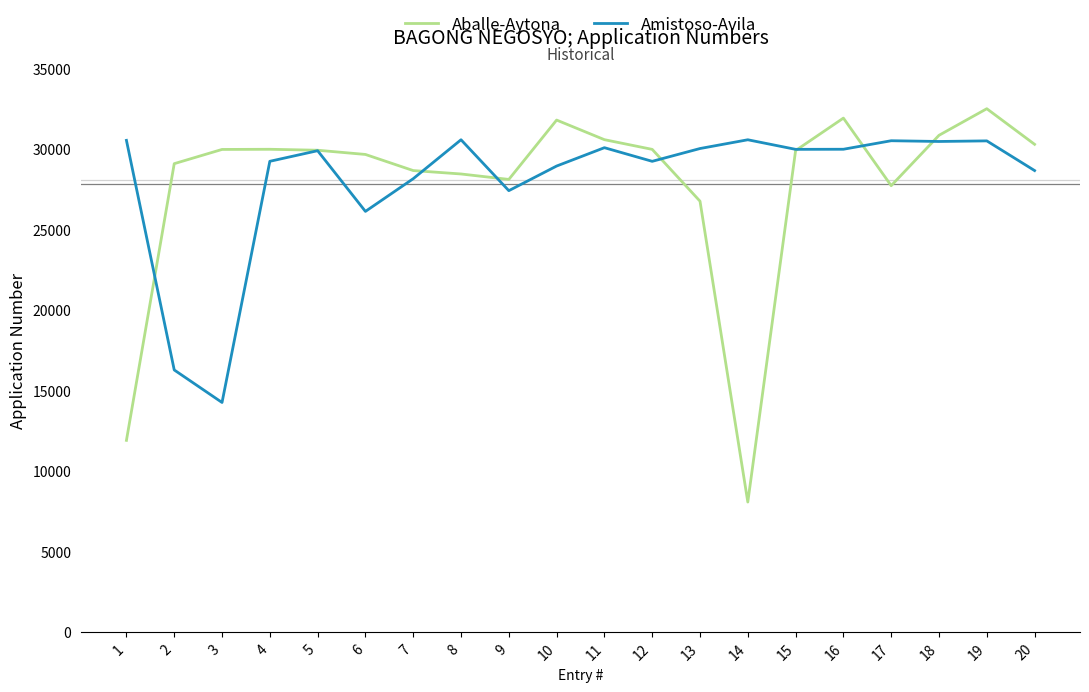

What is the difference between the highest and lowest values at 20?

1630